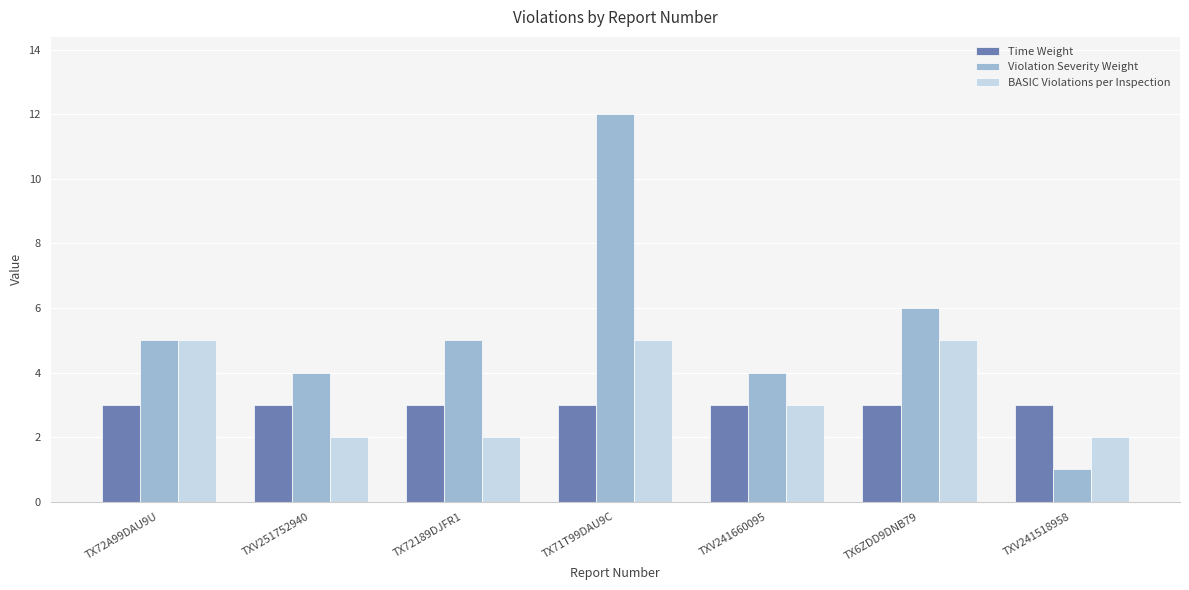

What value does the Time Weight series have at TX72A99DAU9U?

3